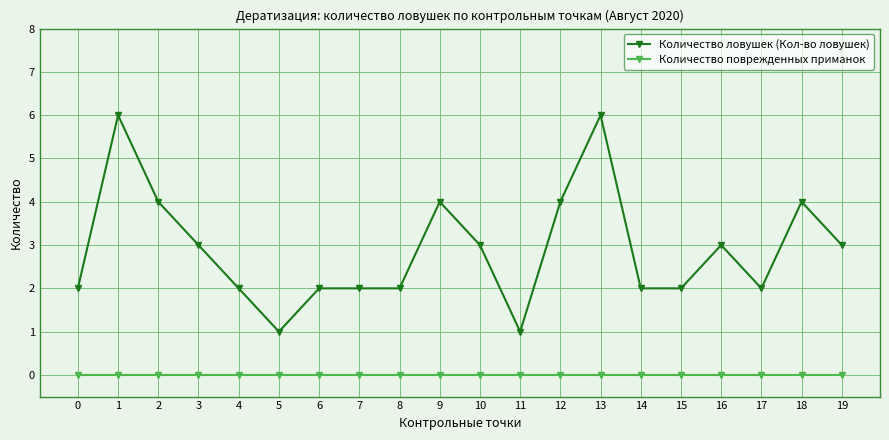

Which series has the largest total across all categories?

Количество ловушек (Кол-во ловушек)